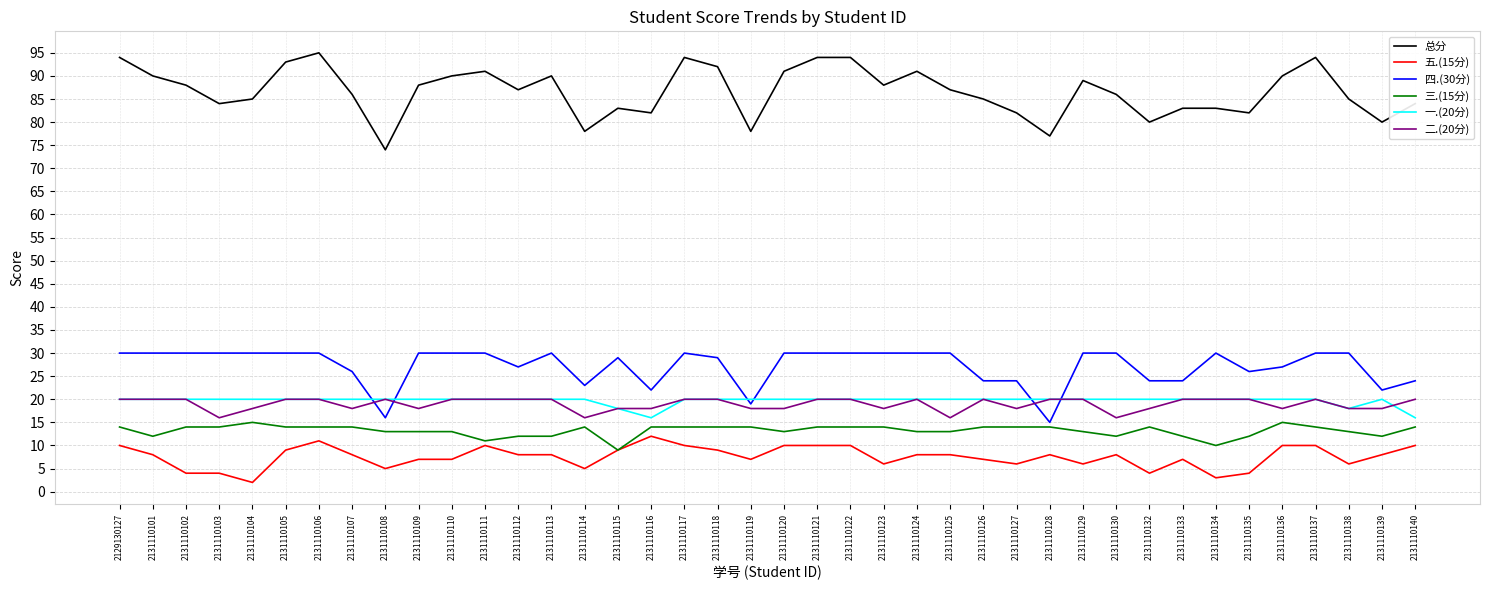

What is the spread (max minus min) of values at 2131110114?

73